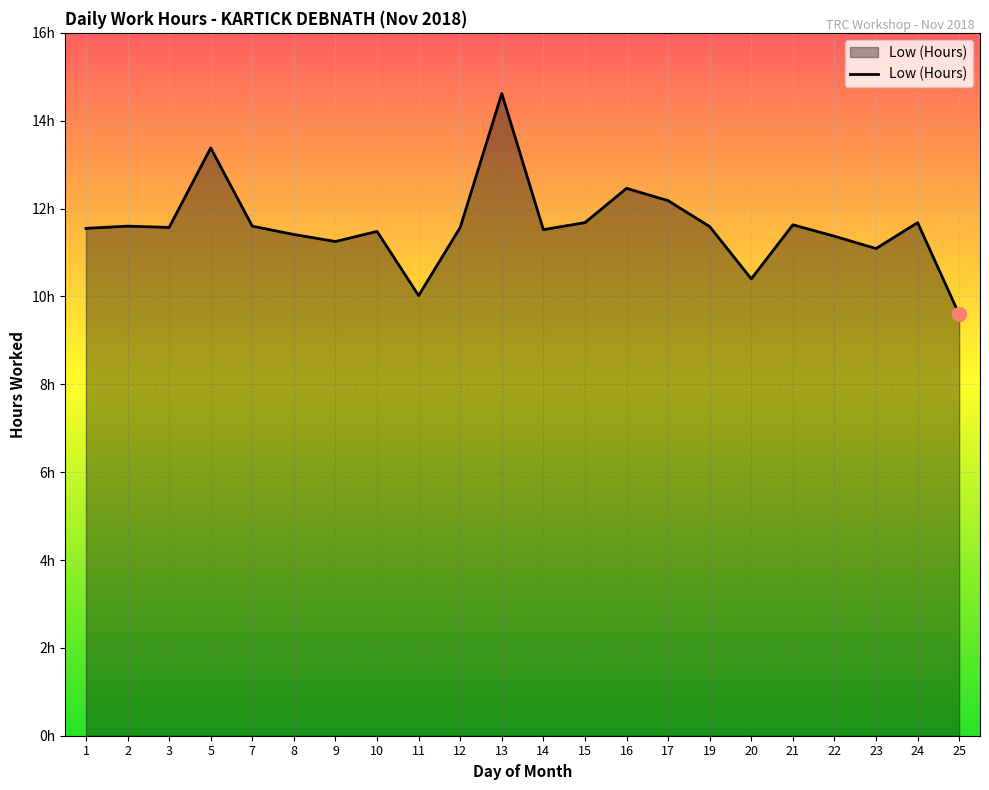

Where is the data nearest to the value 12?

17